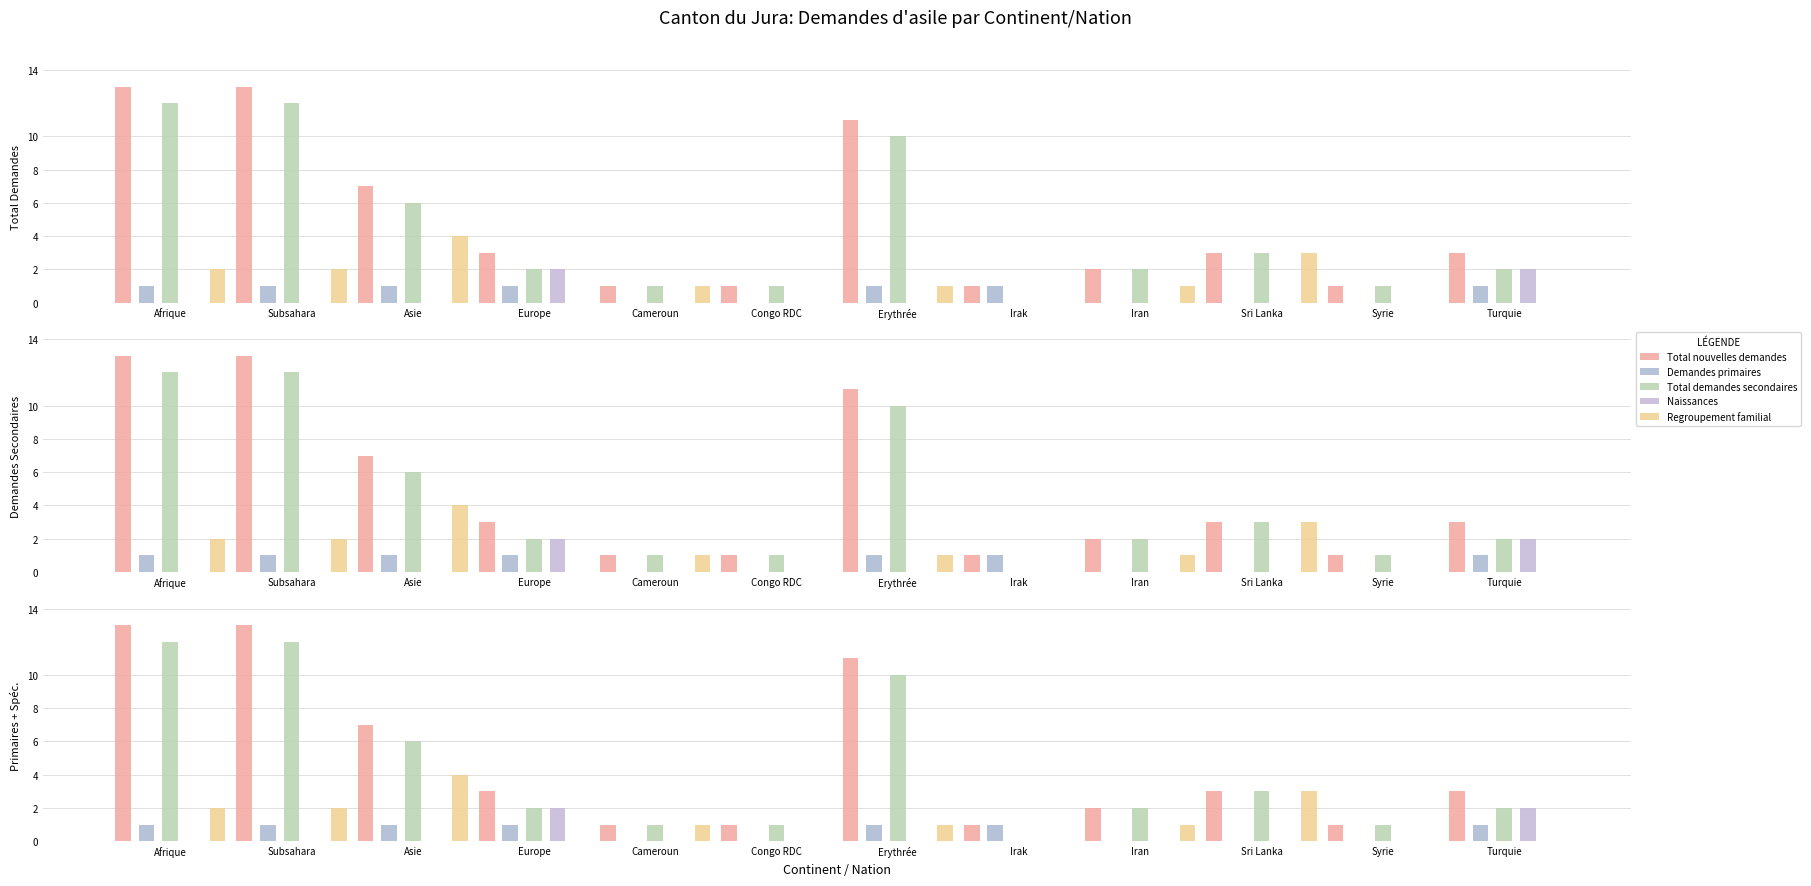

Rank the categories by Total demandes secondaires value from lowest to highest.

Irak, Cameroun, Congo RDC, Syrie, Europe, Iran, Turquie, Sri Lanka, Asie, Erythrée, Afrique, Subsahara